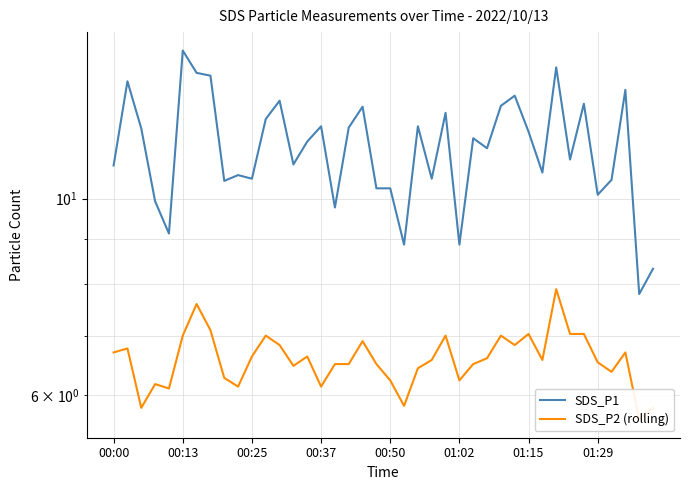

How many interior local valleys does the SDS_P1 series have?

13